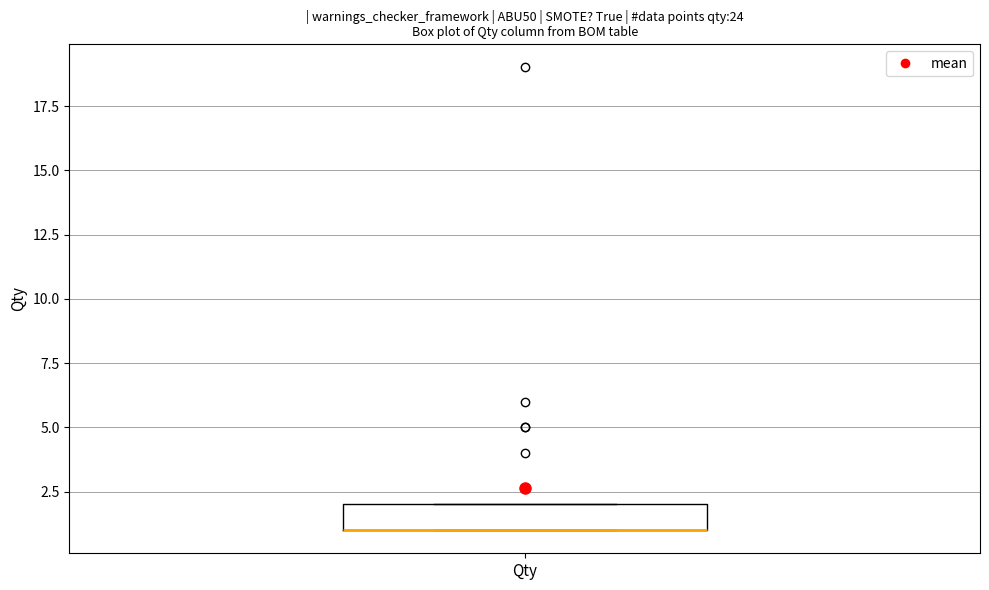

Transcribe this box plot: give where the median line is, the range the box spans, and where the two whiskers end, as read against the y-axis. The values are not printed on the chart, so give them approximately, as read against the axis.

median 1 (drawn on the box's lower edge), box 1 to 2, whiskers 1 to 2